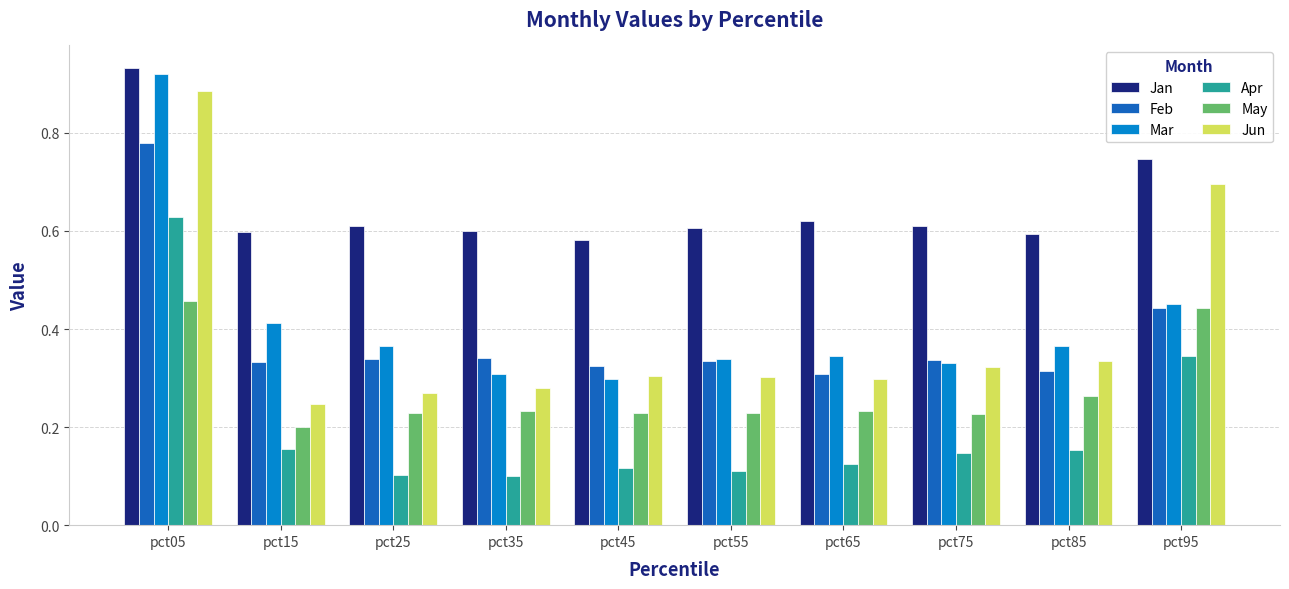

Are the bars grouped side by side (vs. stacked)?

Yes